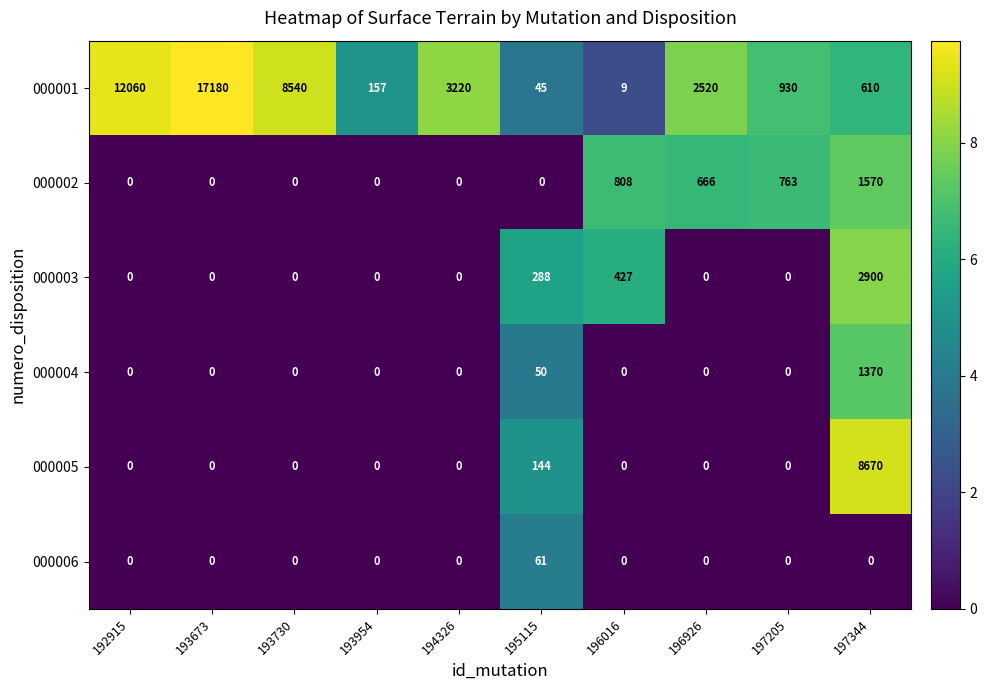

What is the sum of all 000004 values?

1420